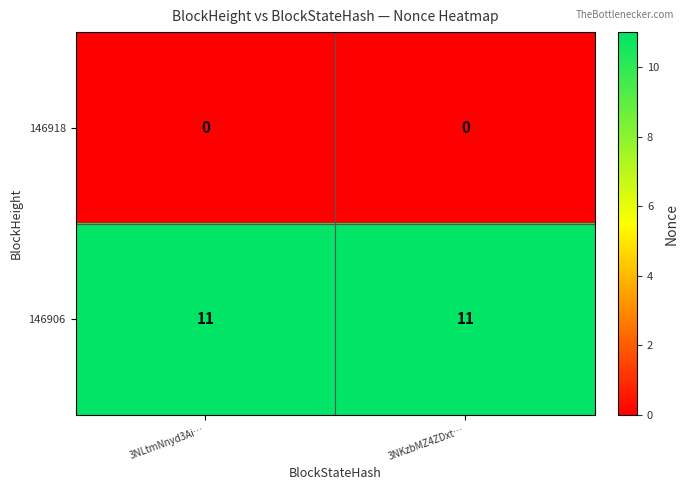

Reading right to left, transcribe all the data shown in this chart.

146918: 0	0
146906: 11	11